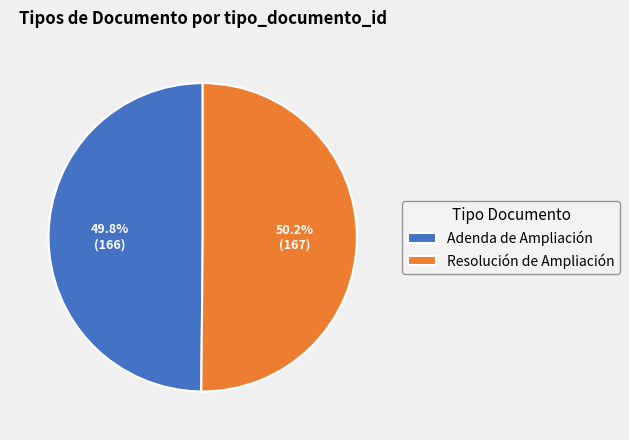

What percentage is NOT represented by Adenda de Ampliación?

50.2%